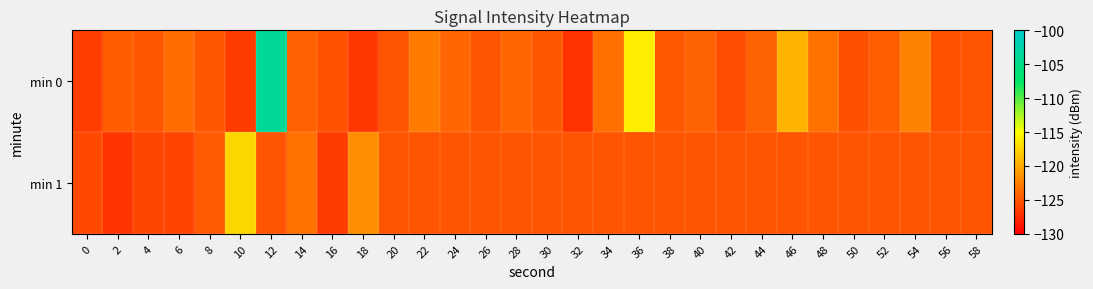

Which series changed the most between 26 and 32?

min 0